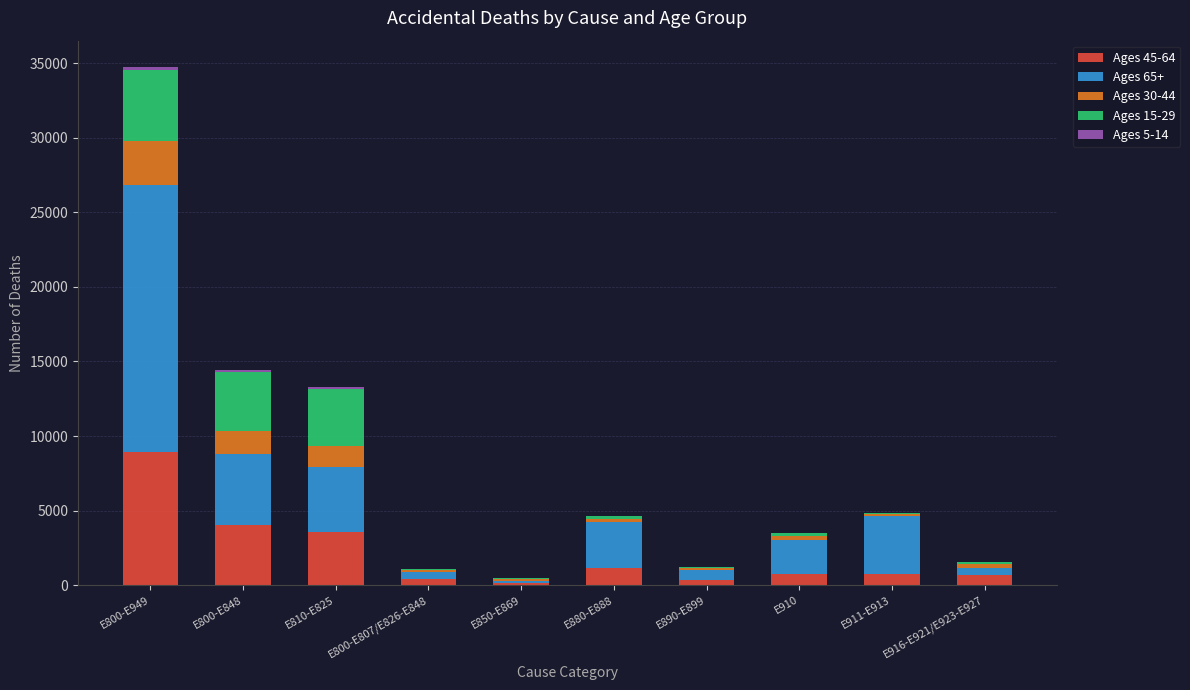

Is it true that Ages 45-64 equals 1181 at E880-E888?

True